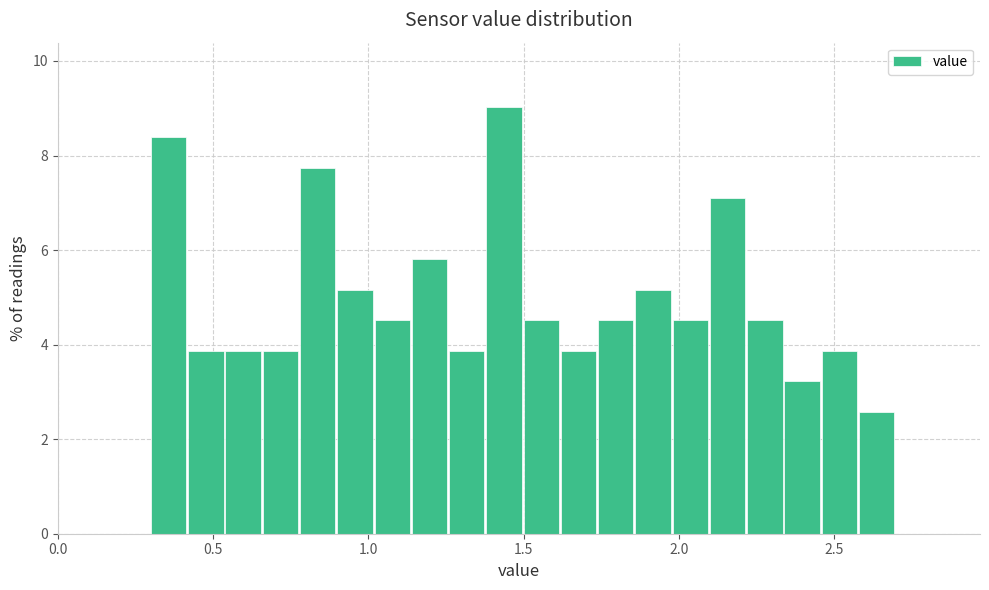

Around what value on the x-axis is the tallest bar? Give the approximate position of its centre, as read against the axis.

1.45